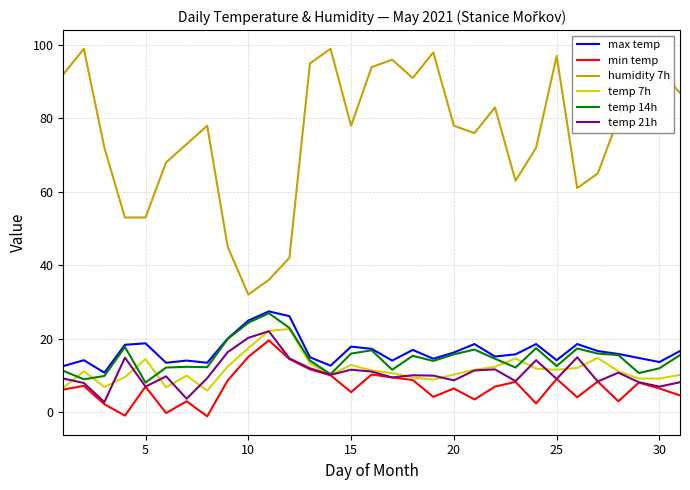

What is the maximum value for temp 7h?

22.6